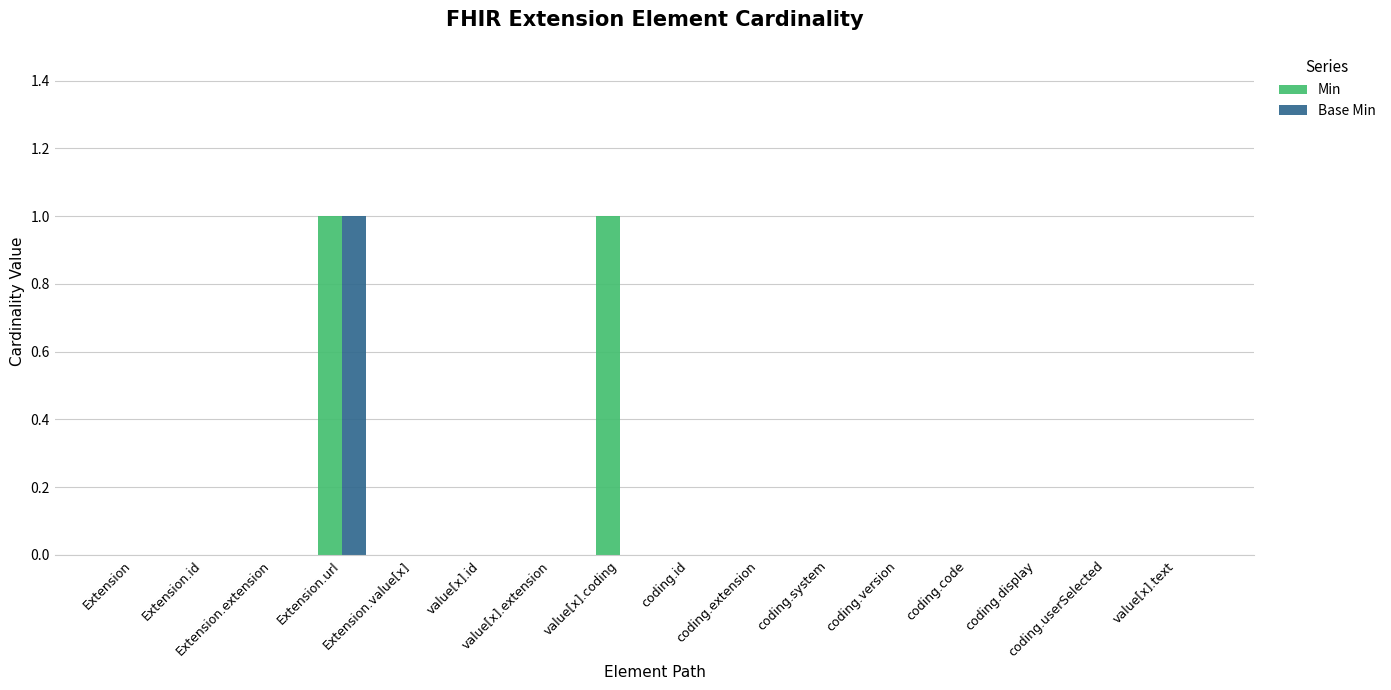

At which label does Min reach its minimum?

Extension